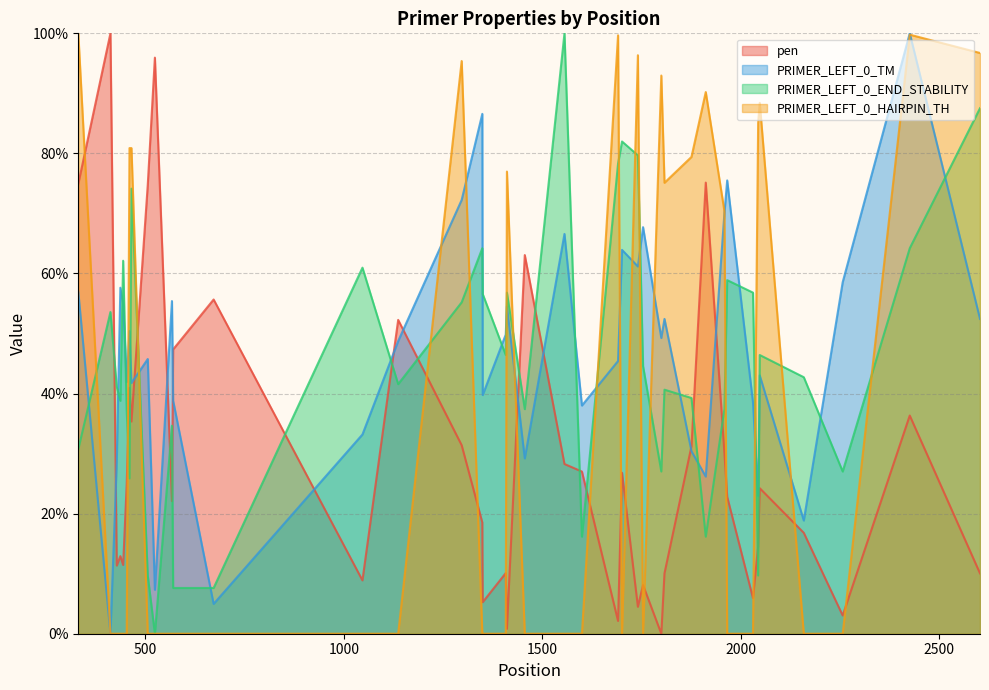

In PRIMER_LEFT_0_TM, how many points are higher than both neighbors (excluding endpoints)?

13